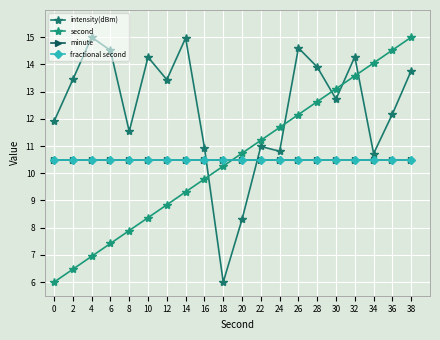

What is the value of the intensity(dBm) point at the 11th from the left?

8.3